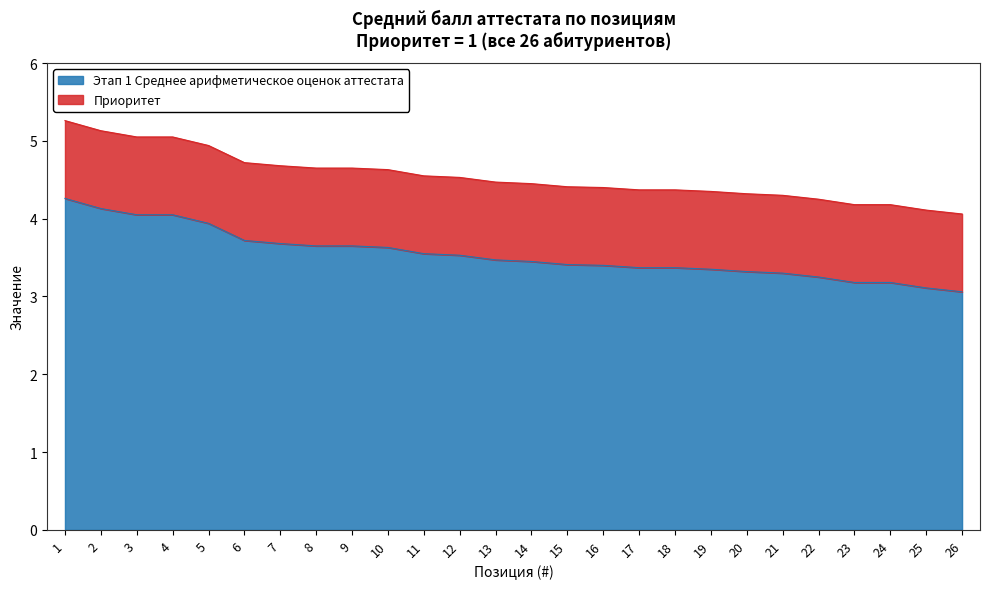

How many lines are shown in the chart?

2